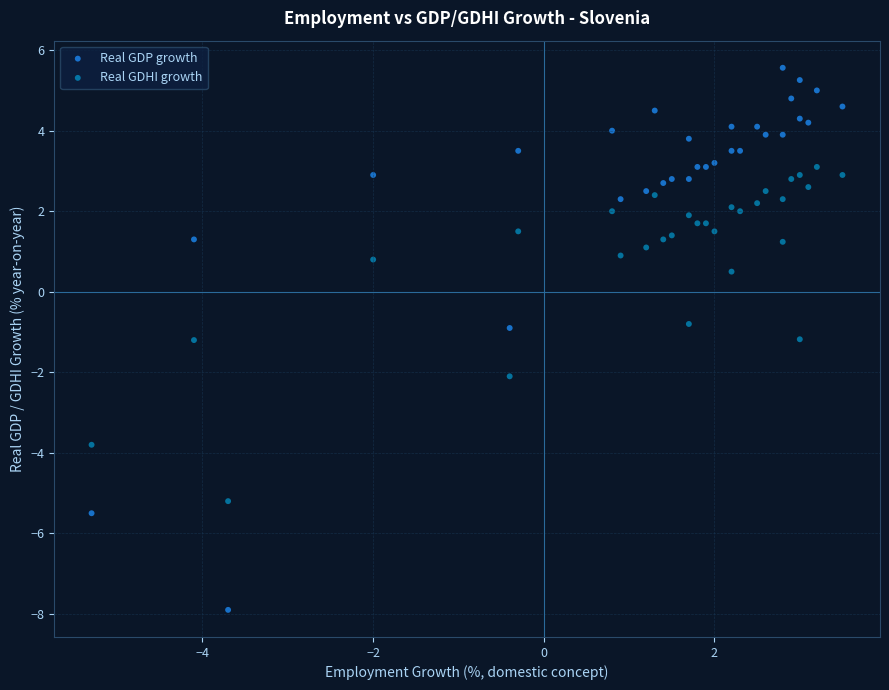

Across all data points, what is the range of X values (max minus min)?

8.8